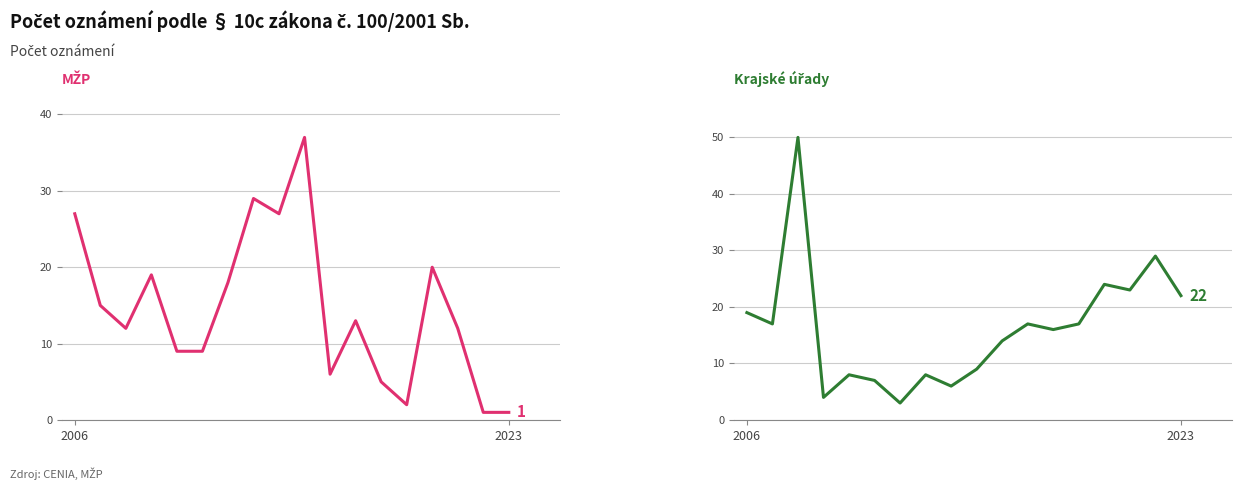

List the series in order of their peak value, highest first.

Koncepce oznámené na úrovni krajských úřadů, Koncepce oznámené na úrovni MŽP